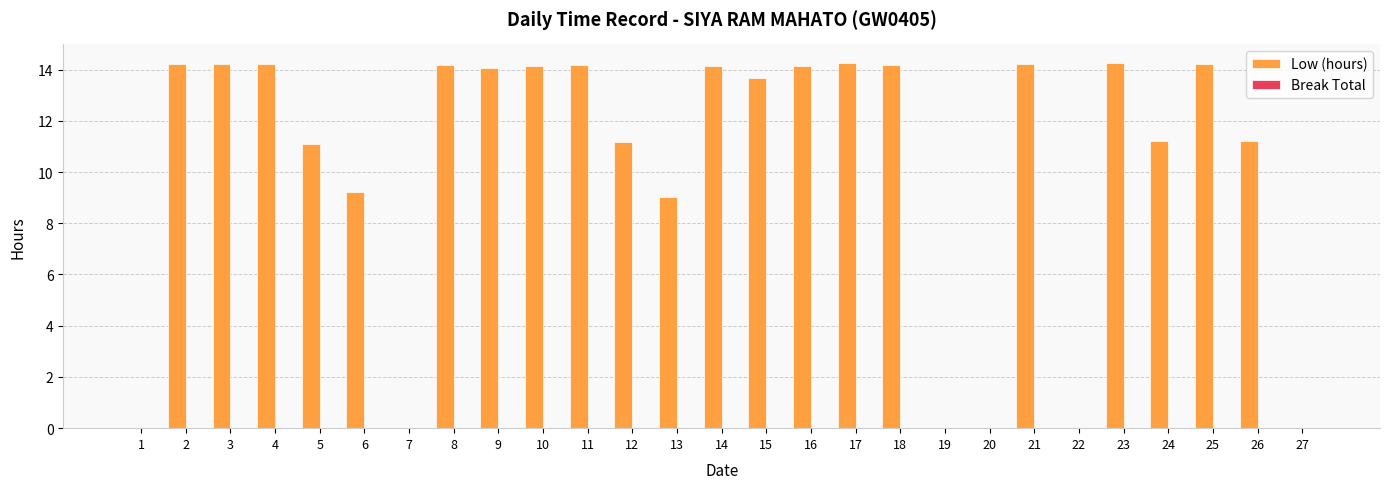

Which has a higher value, 4 or 1?

4